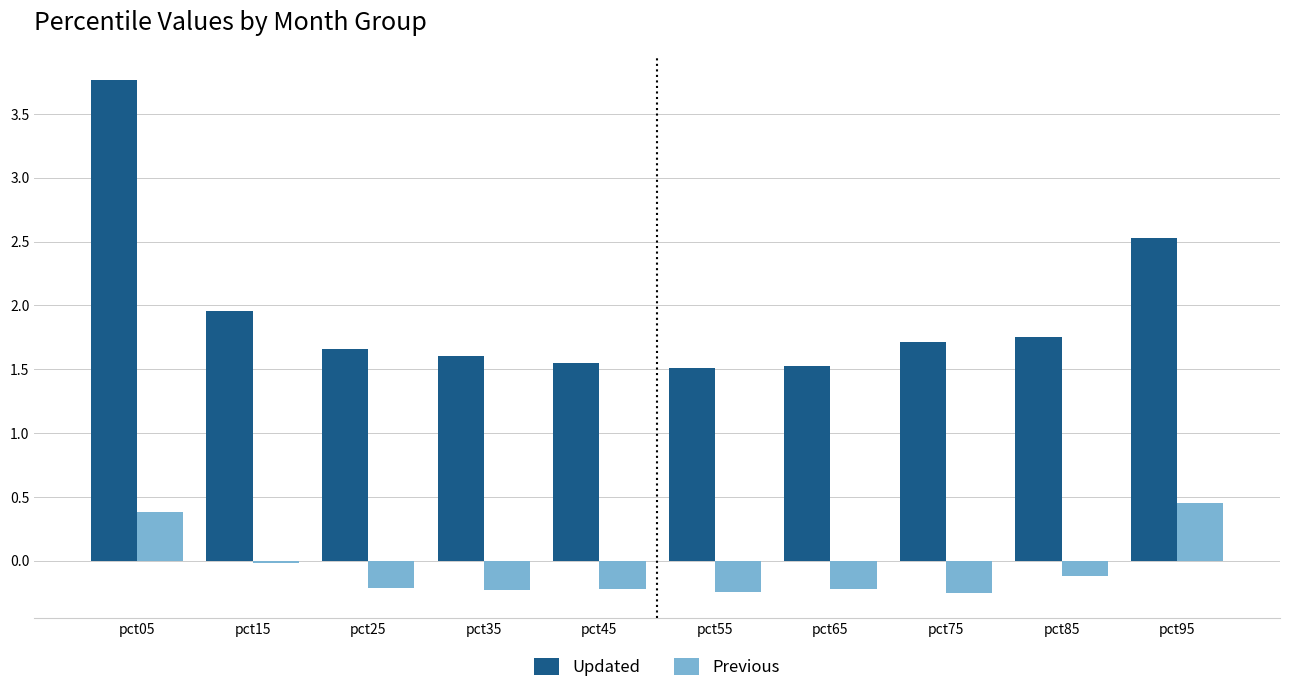

True or false: Updated has a value of 1.5 at pct65.

True